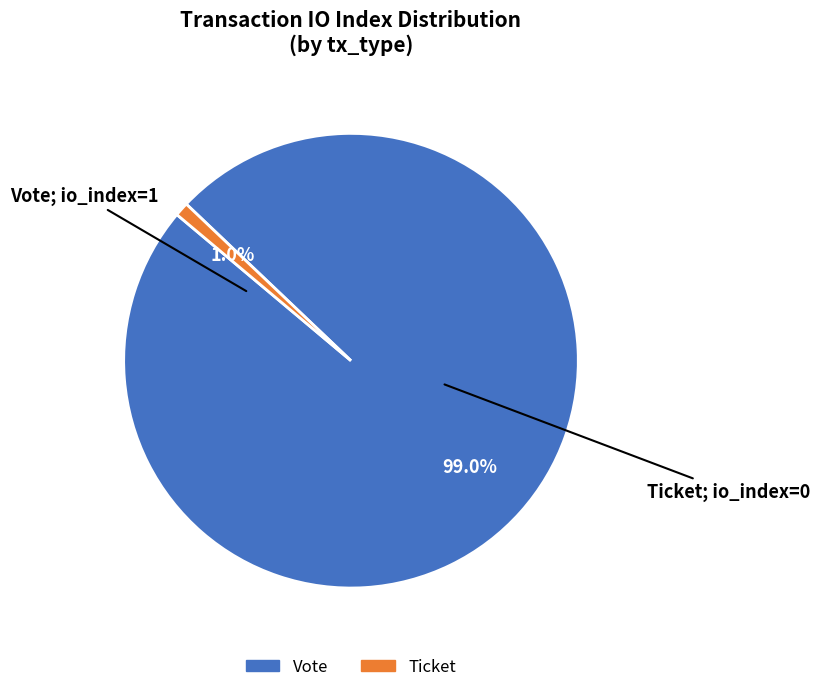

Does any single category account for the majority?

Yes